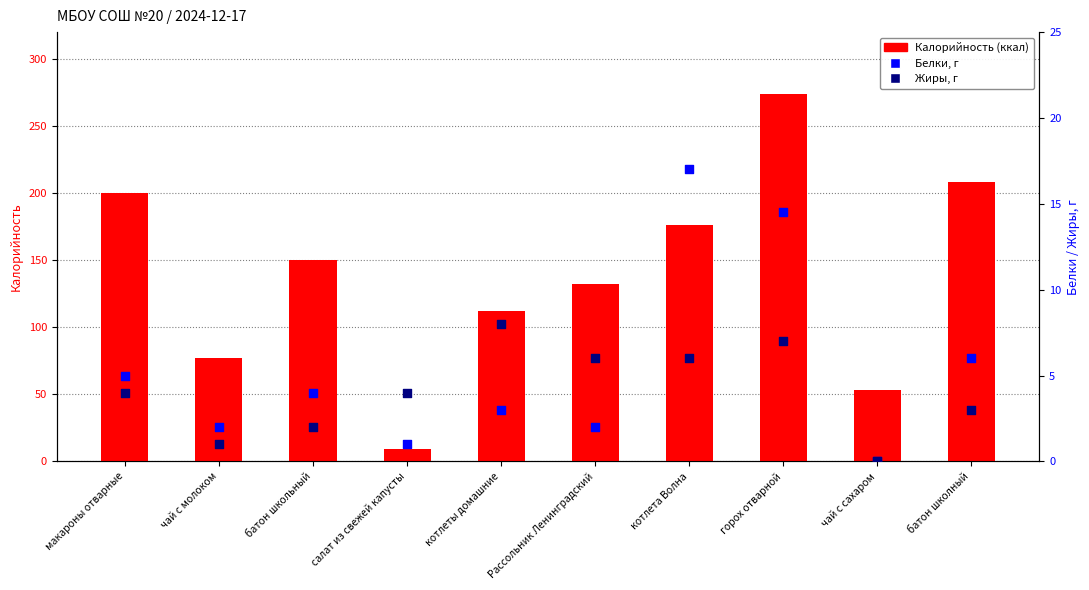

Is the value of Калорийность at Рассольник Ленинградский greater than the value of Белки at котлета Волна?

Yes